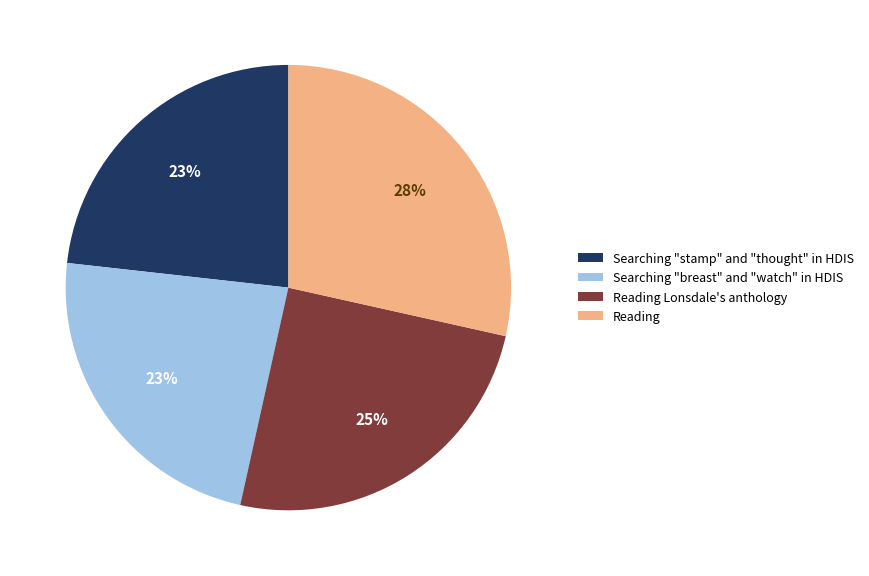

Which has a higher value, Searching "breast" and "watch" in HDIS or Reading?

Reading